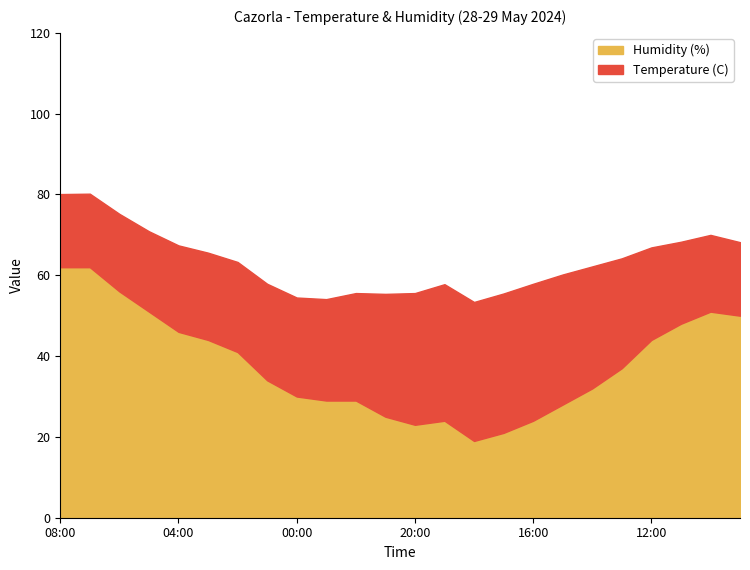

What is the sum of all Temperature (C) values?

610.4